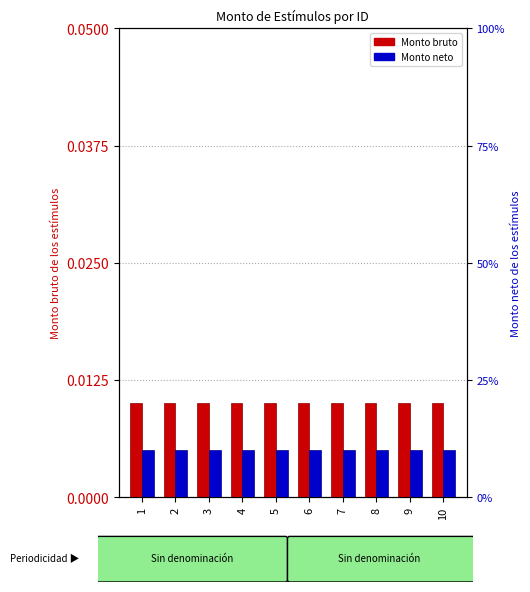

List the series in order of their peak value, highest first.

Monto bruto, Monto neto